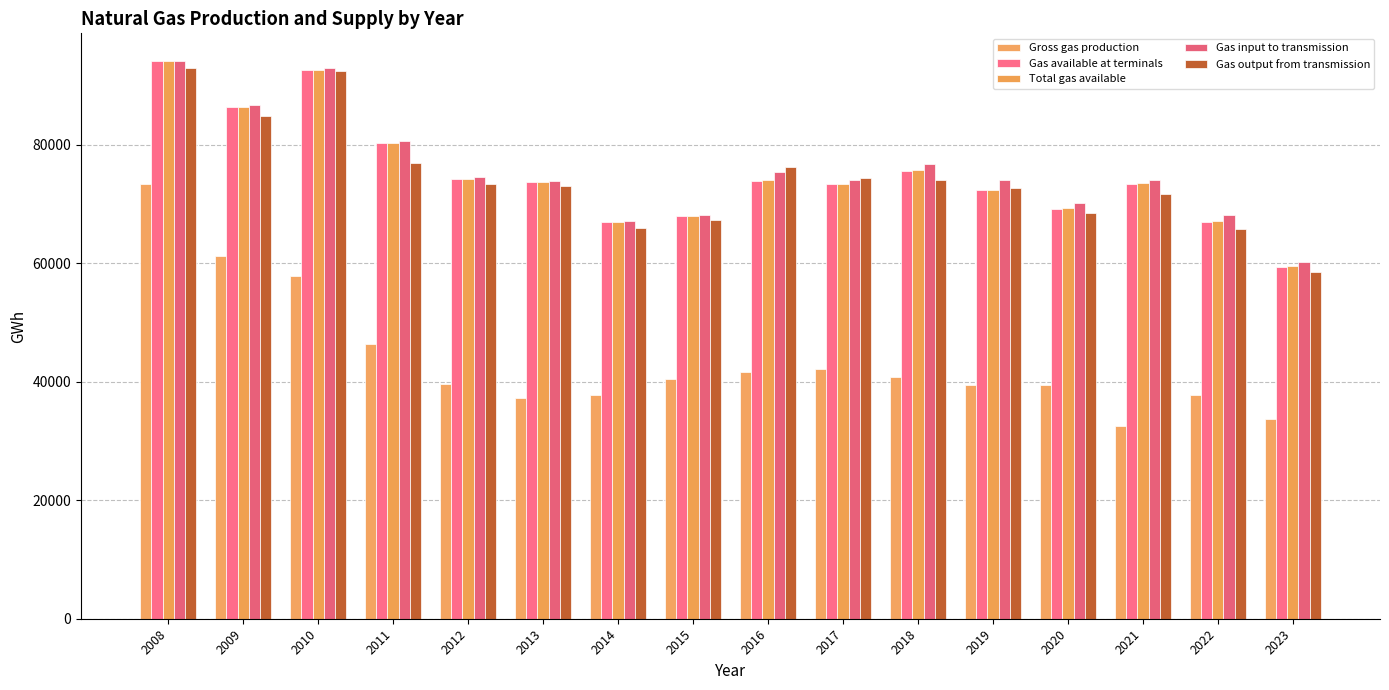

What is the maximum value for Gas input to transmission?

94061.0